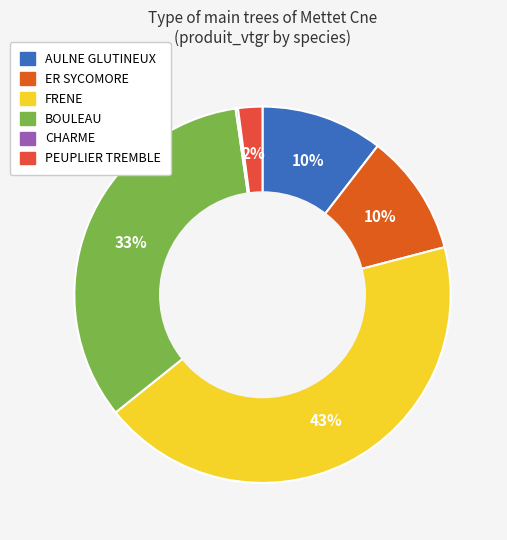

Combined, what portion of the pie is FRENE and BOULEAU?

76.8%